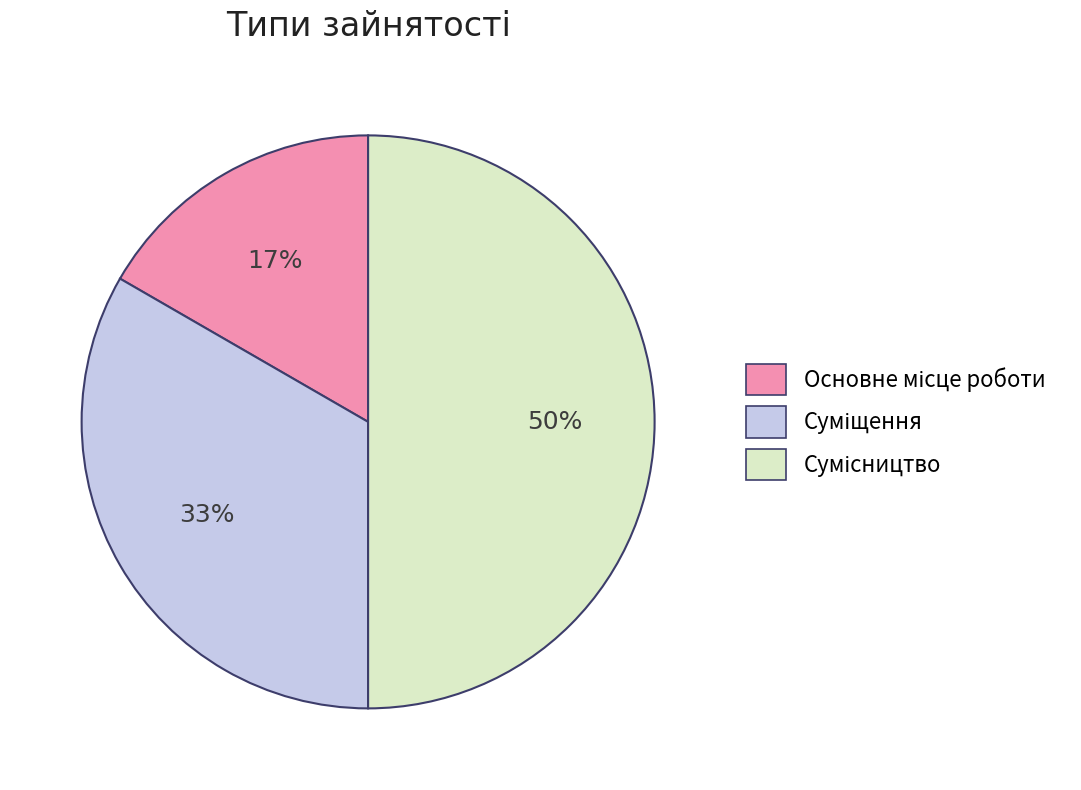

To the nearest percent, what is the average slice percentage?

33%